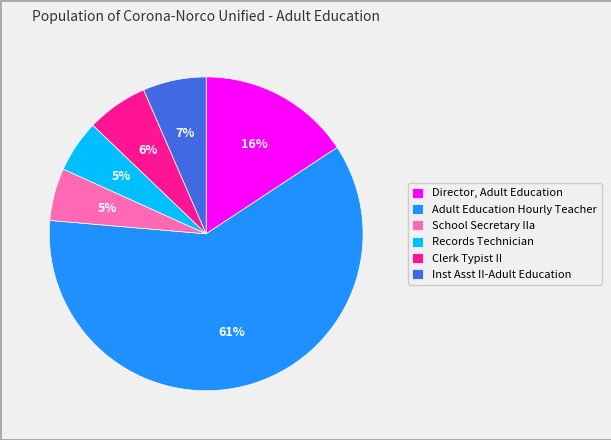

Do Records Technician and Adult Education Hourly Teacher together represent more than half of the pie?

Yes